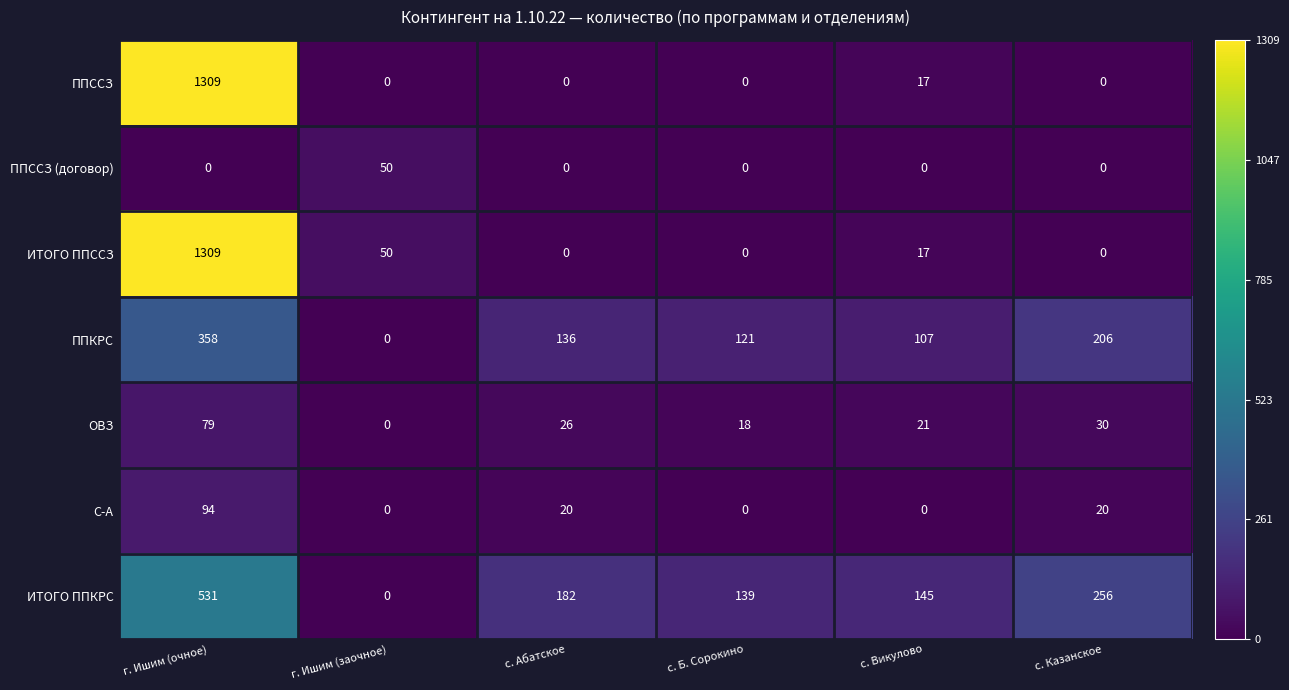

Count the number of categories in the chart.

6